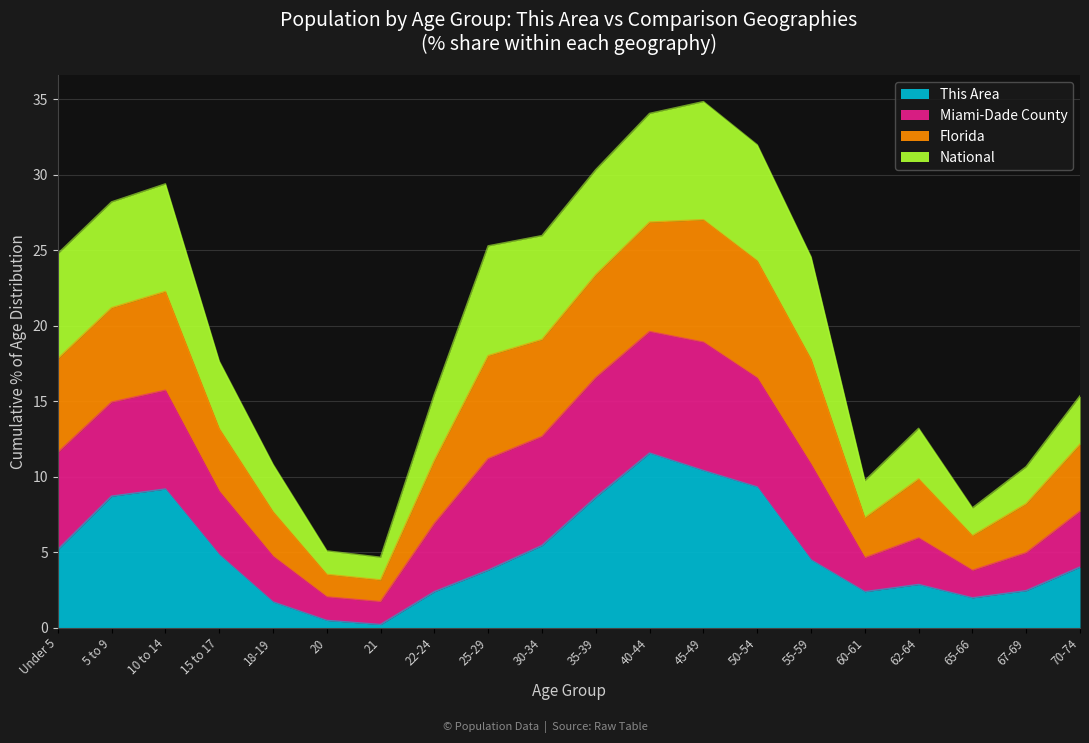

True or false: This Area has more than 0 interior local peaks.

True